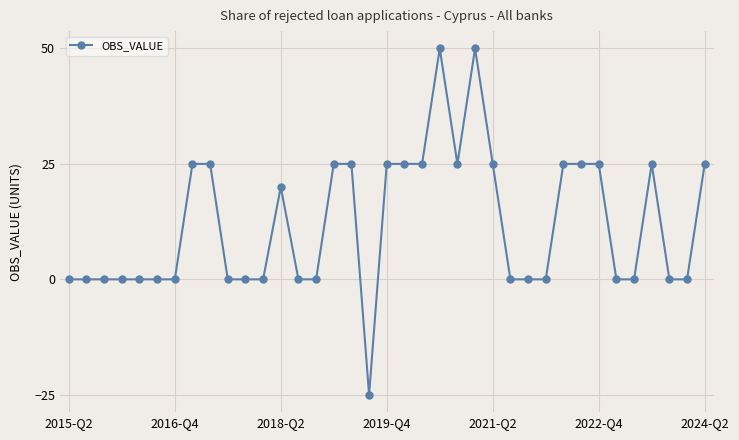

What is the sum of all values?

445